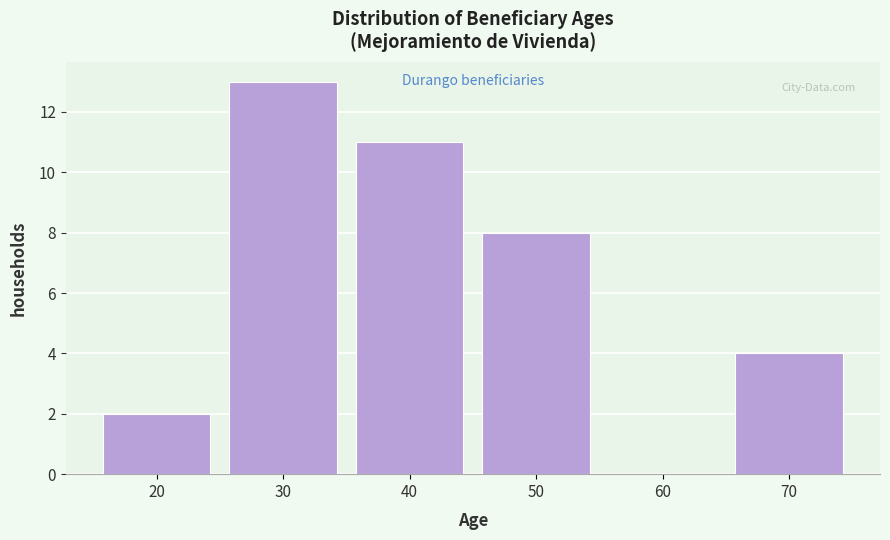

Reading left to right, transcribe all the data shown in this chart.

20=2	30=13	40=11	50=8	60=0	70=4